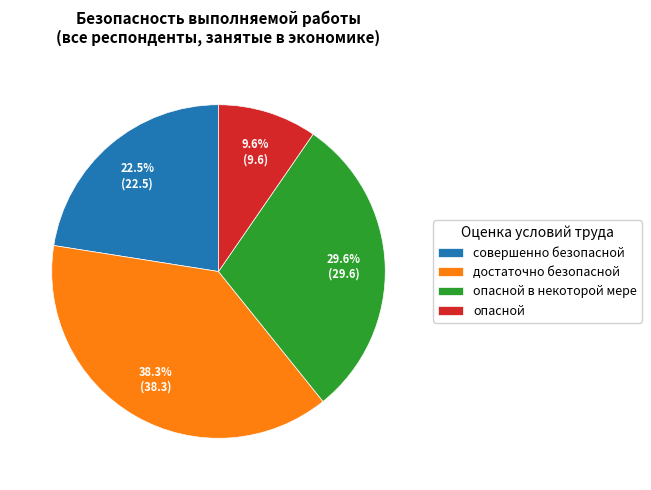

Is there a majority slice in this chart?

No